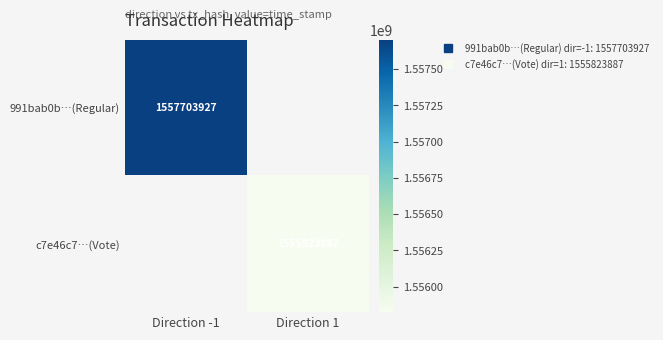

What is the greatest value displayed?

1557703927.0